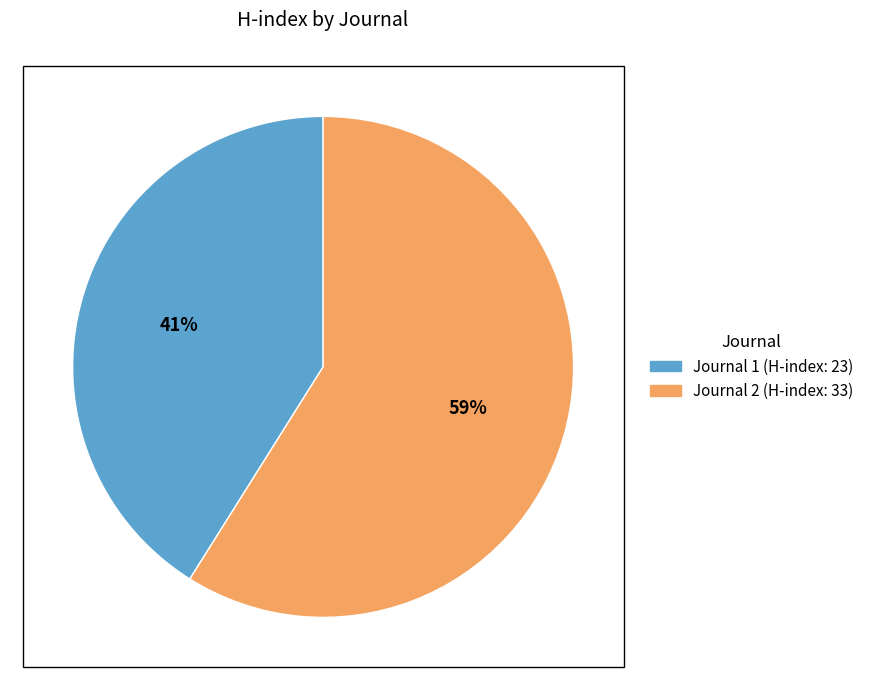

Does any single category account for the majority?

Yes